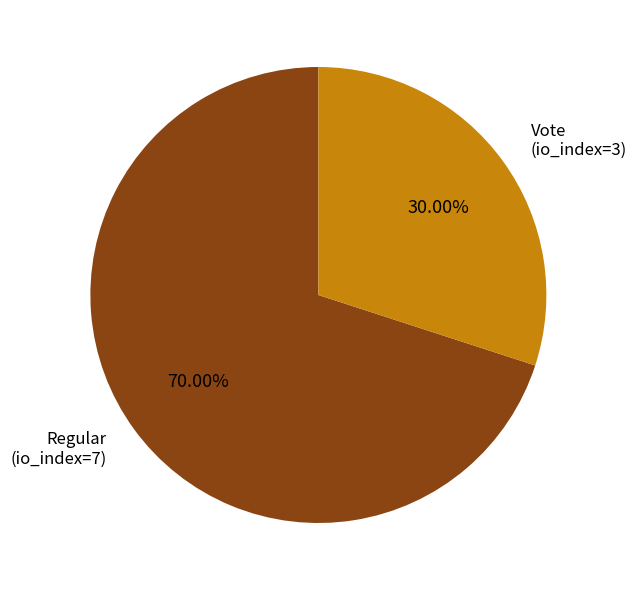

Does any single category account for the majority?

Yes